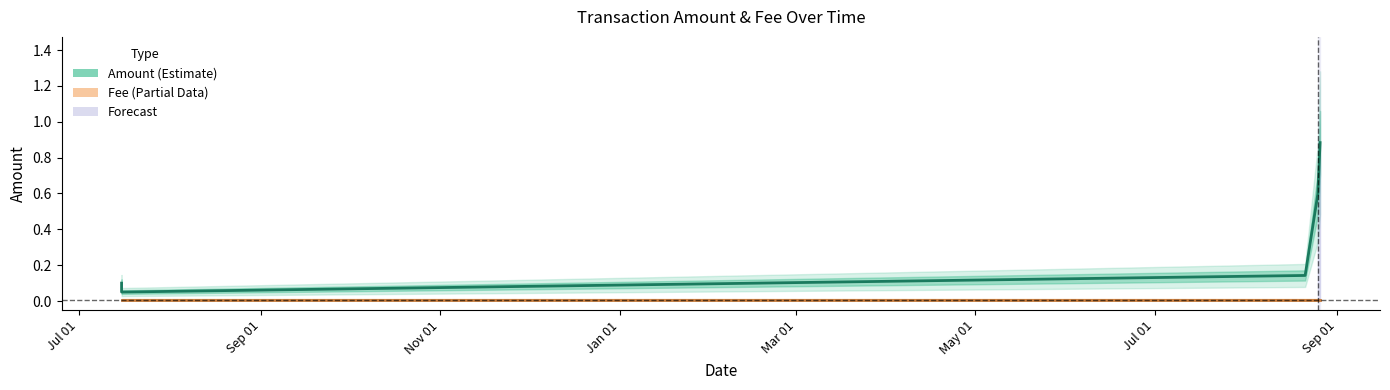

At which label is Fee closest to 0?

Jul 01